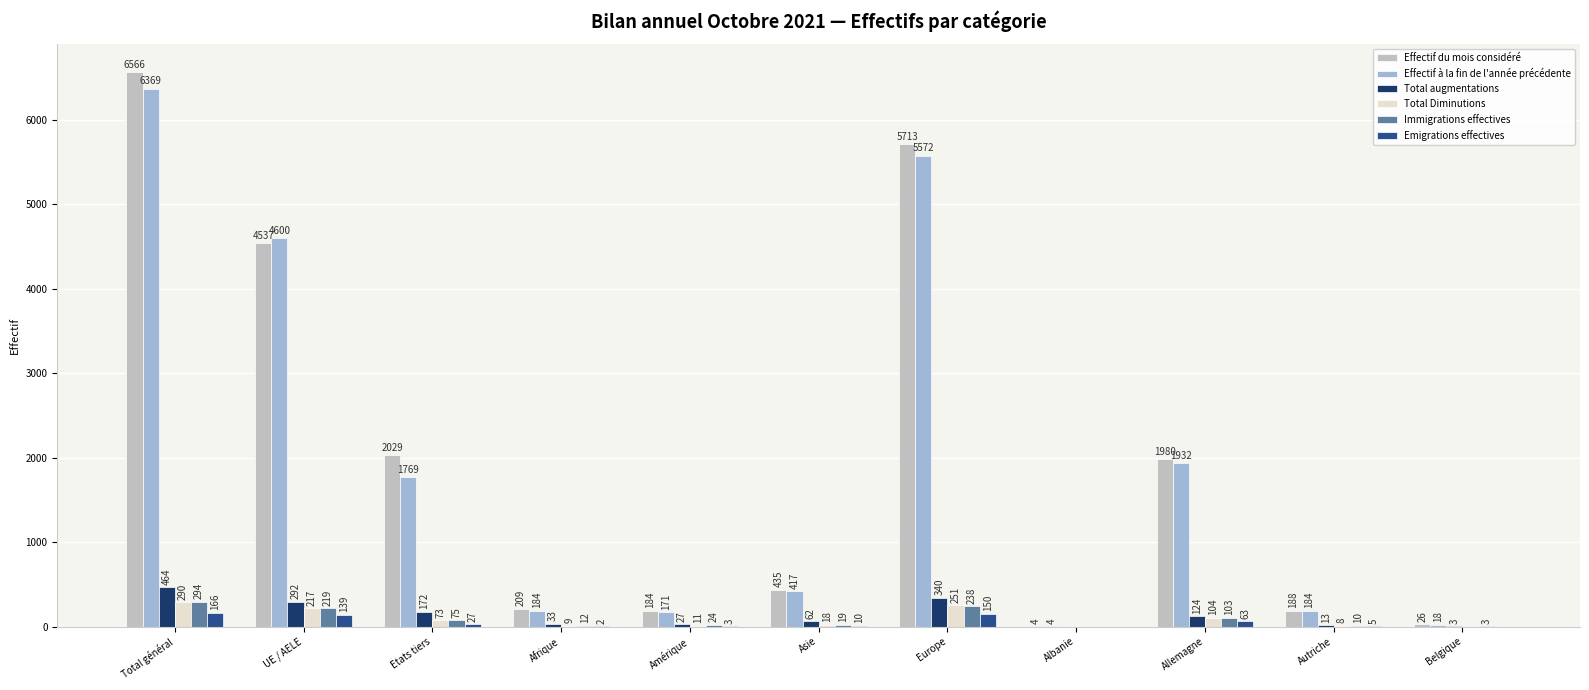

Which series has the widest spread of values?

Effectif du mois considéré